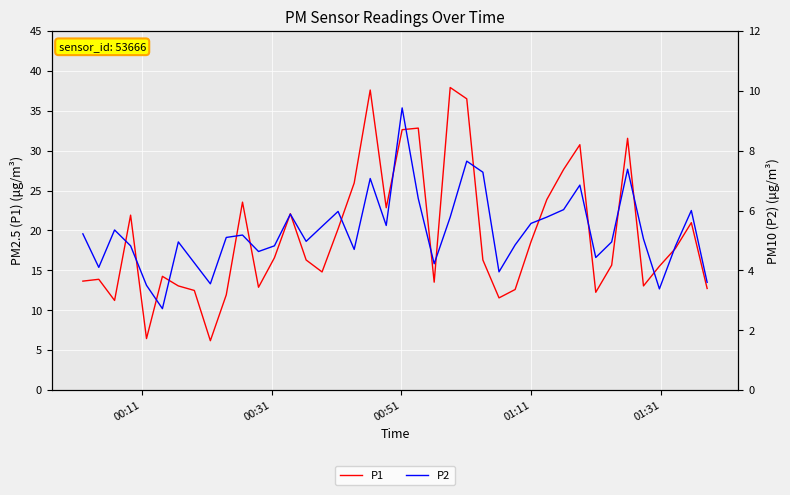

What is the highest value of the P1 series?

37.9